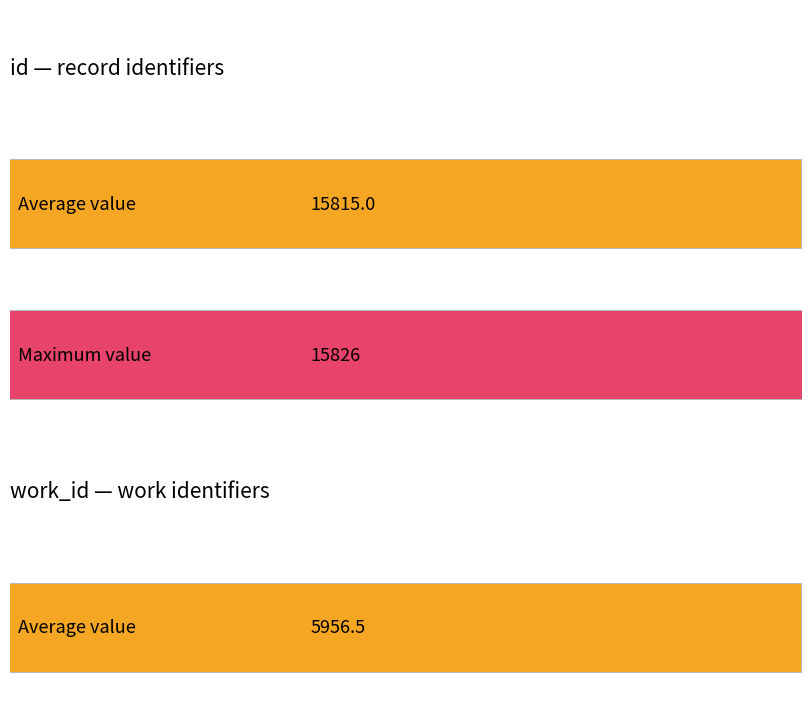

Rank the series by their average value, from highest to lowest.

id, work_id